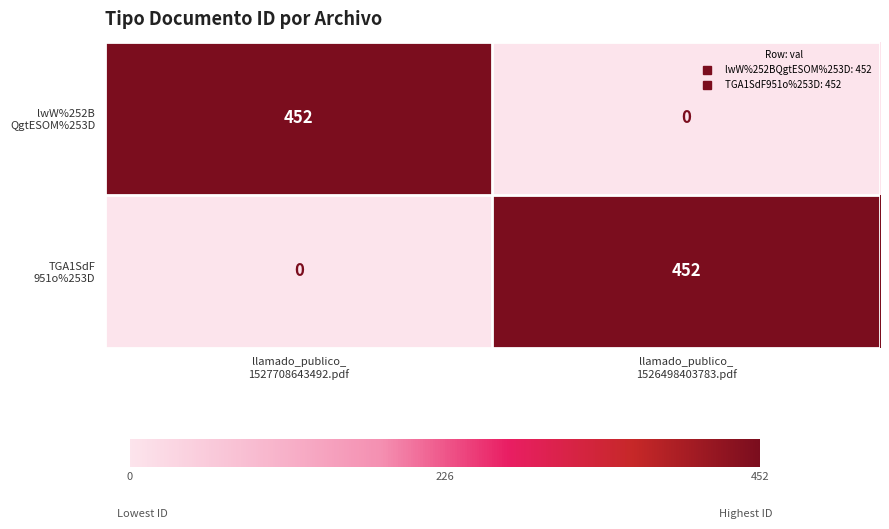

What is the greatest value displayed?

452